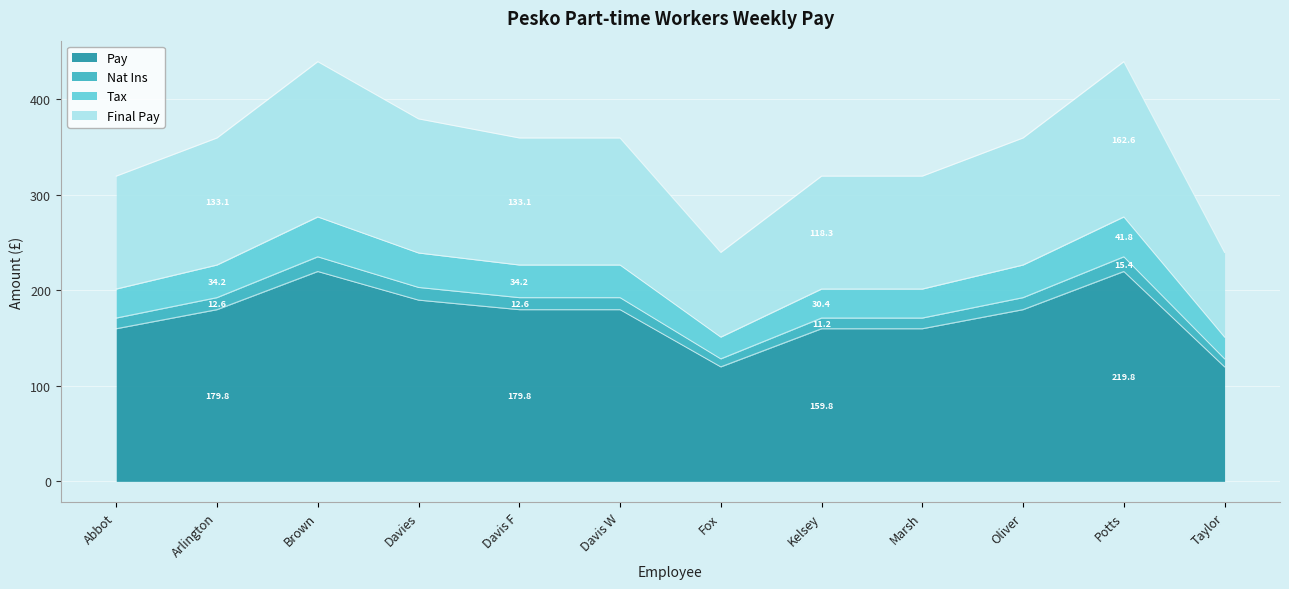

How many lines are shown in the chart?

4